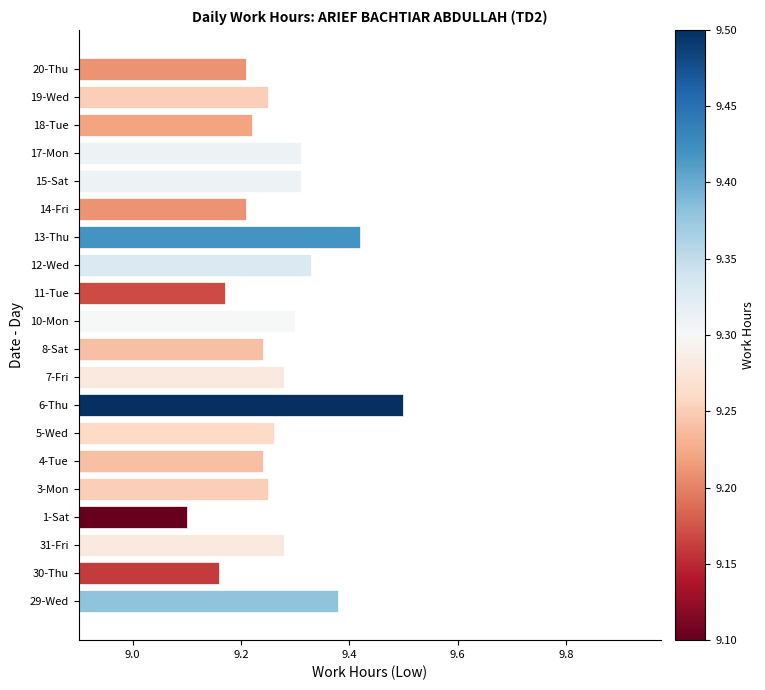

What is the ratio of the value at 17-Mon to the value at 1-Sat?

1.0